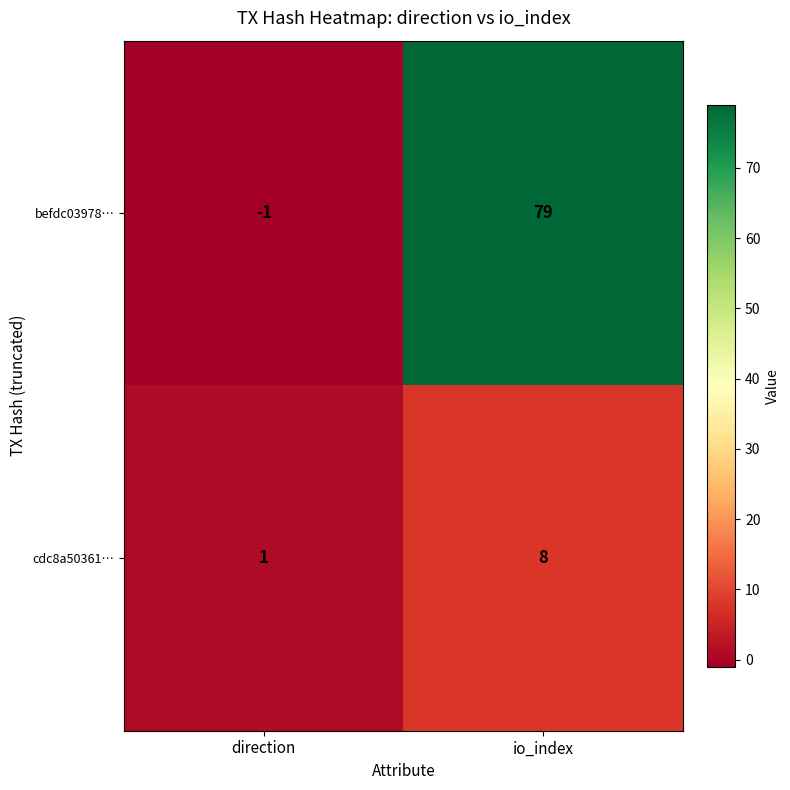

Reading left to right, what are all the values shown in this chart?

befdc03978…: direction=-1	io_index=79
cdc8a50361…: direction=1	io_index=8